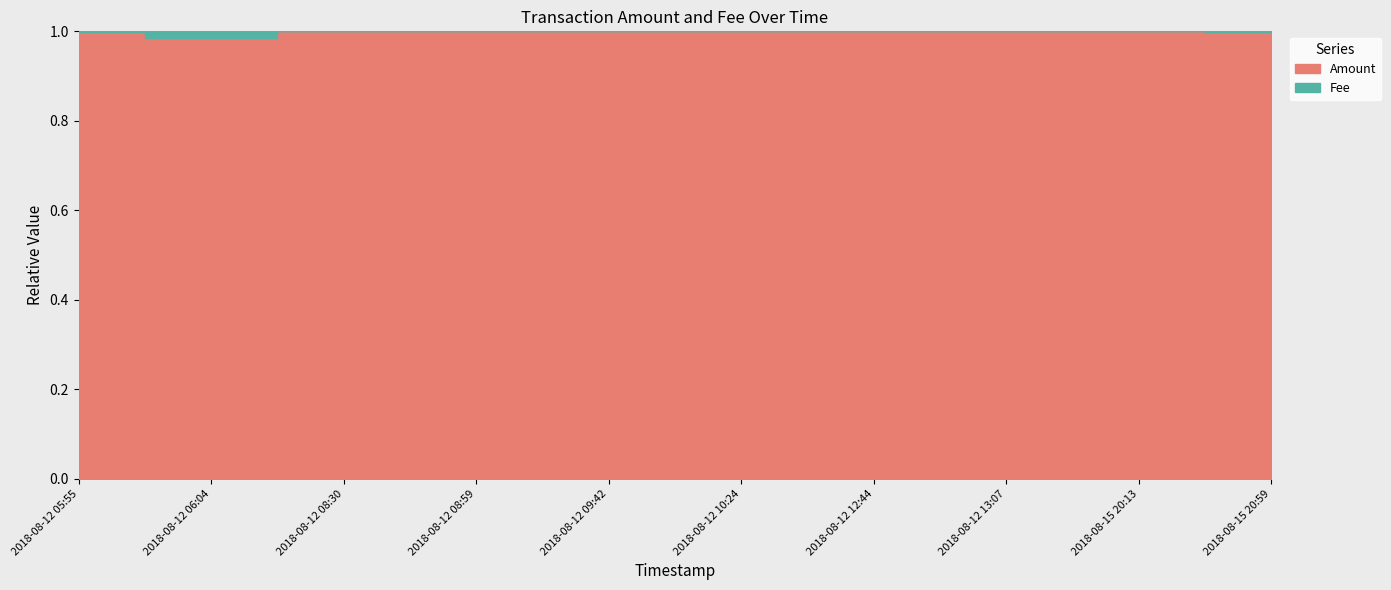

Between 2018-08-12 06:04 and 2018-08-12 09:42, which is larger?

2018-08-12 09:42